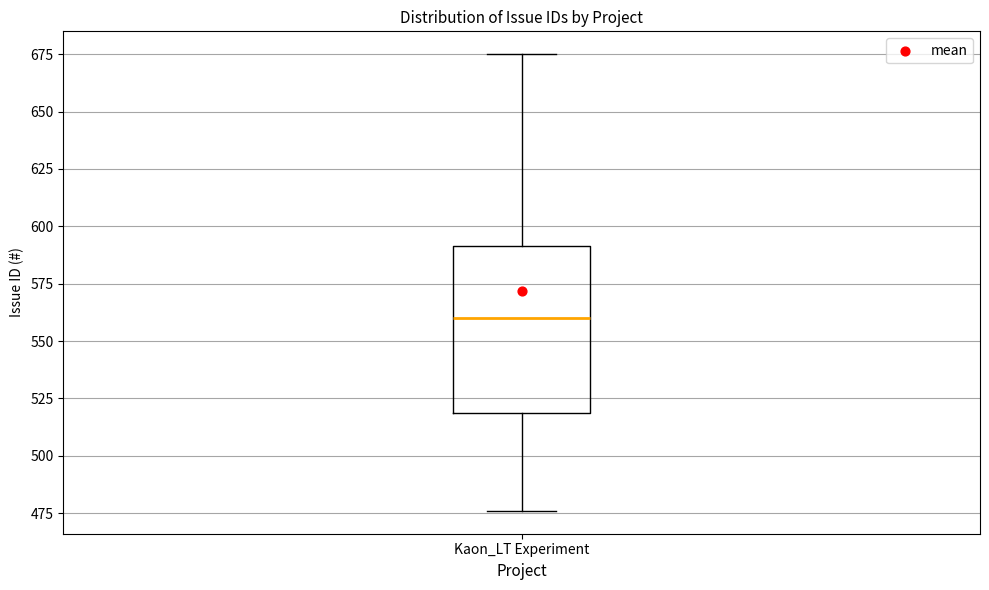

Where does the upper whisker of the box for Kaon_LT Experiment end on the y-axis? The values are not printed on the chart, so give them approximately, as read against the axis.

675